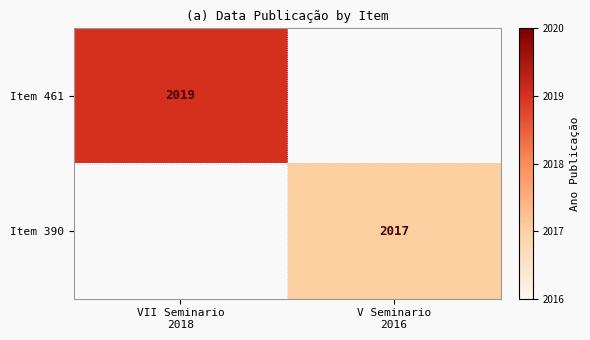

What is the approximate value of Item 461 at VII Seminario 2018?

2019.0